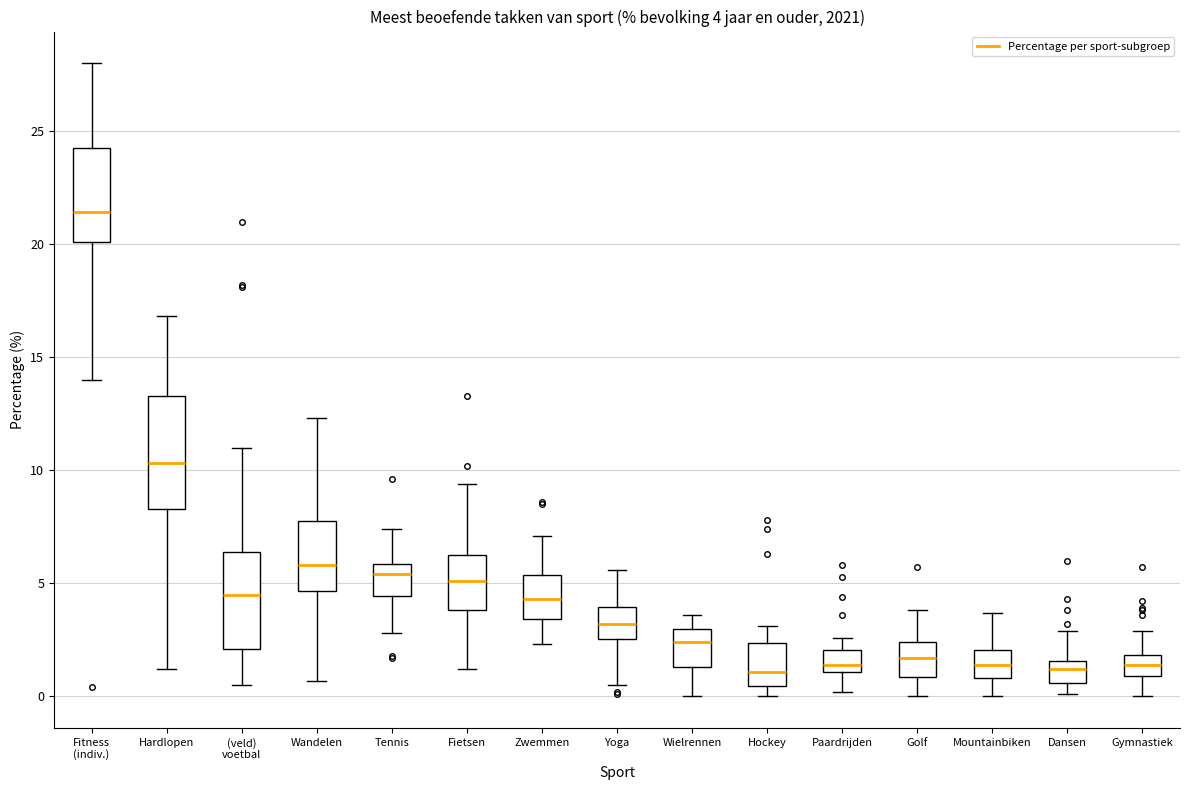

Which box is the tallest, from its lower edge to its upper edge?

Hardlopen